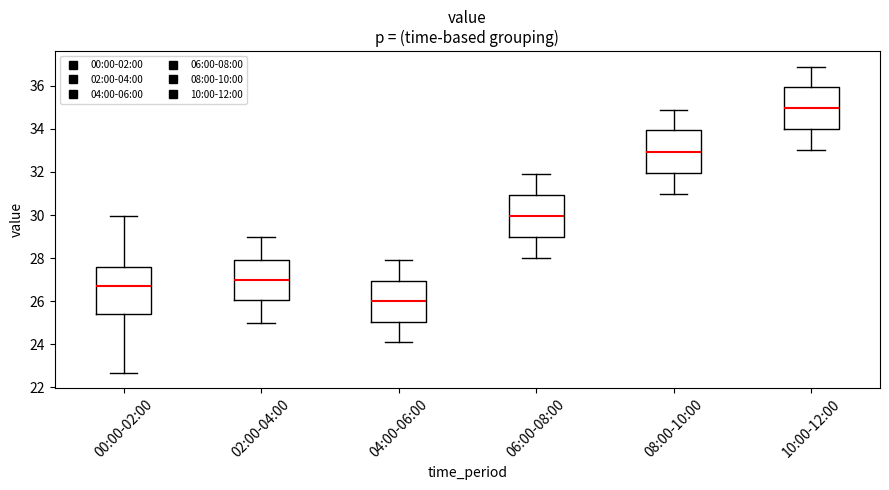

Where is the lower edge of the box for 02:00-04:00 on the y-axis? The values are not printed on the chart, so give them approximately, as read against the axis.

26.0